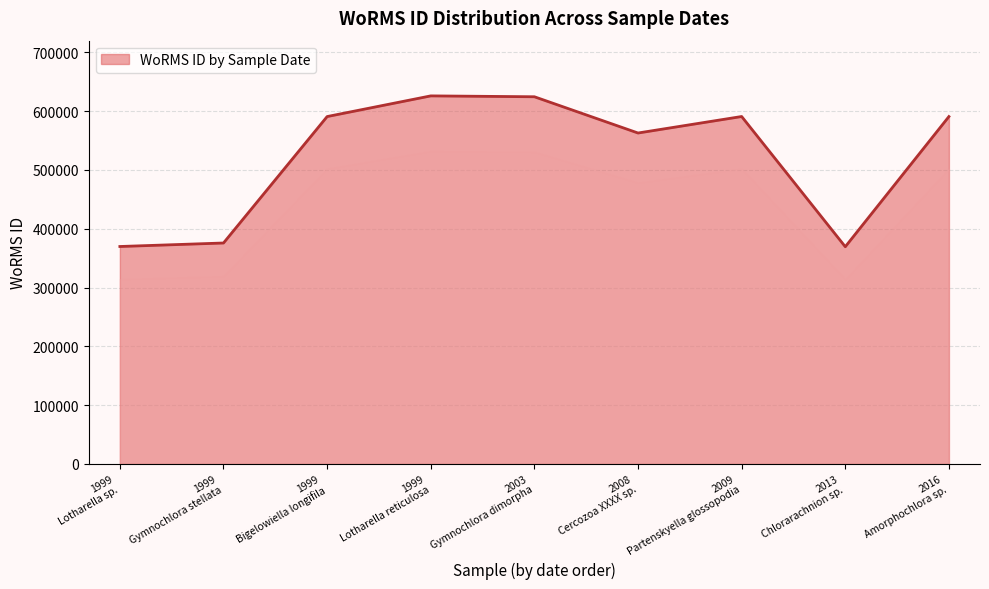

What is the difference between the maximum and minimum values?

256524